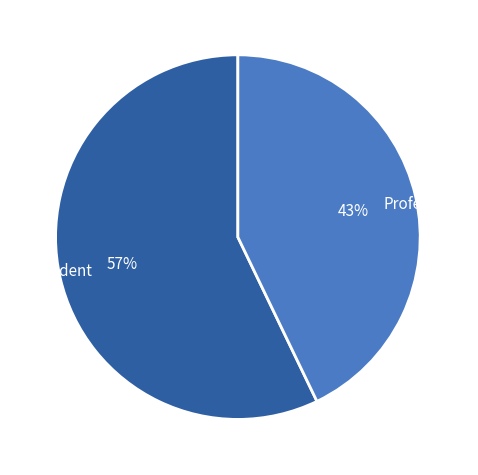

True or false: Student accounts for 57% of the total.

True